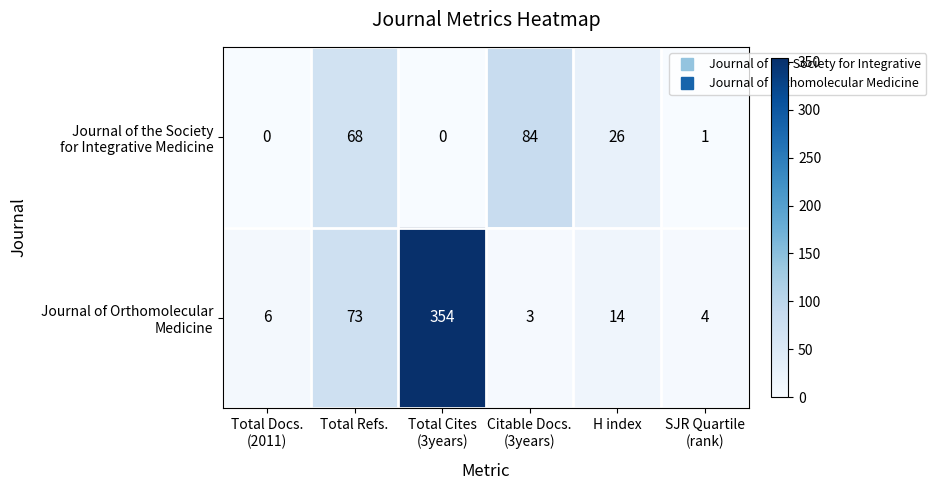

What is the total value across all series at Total Refs.?

141